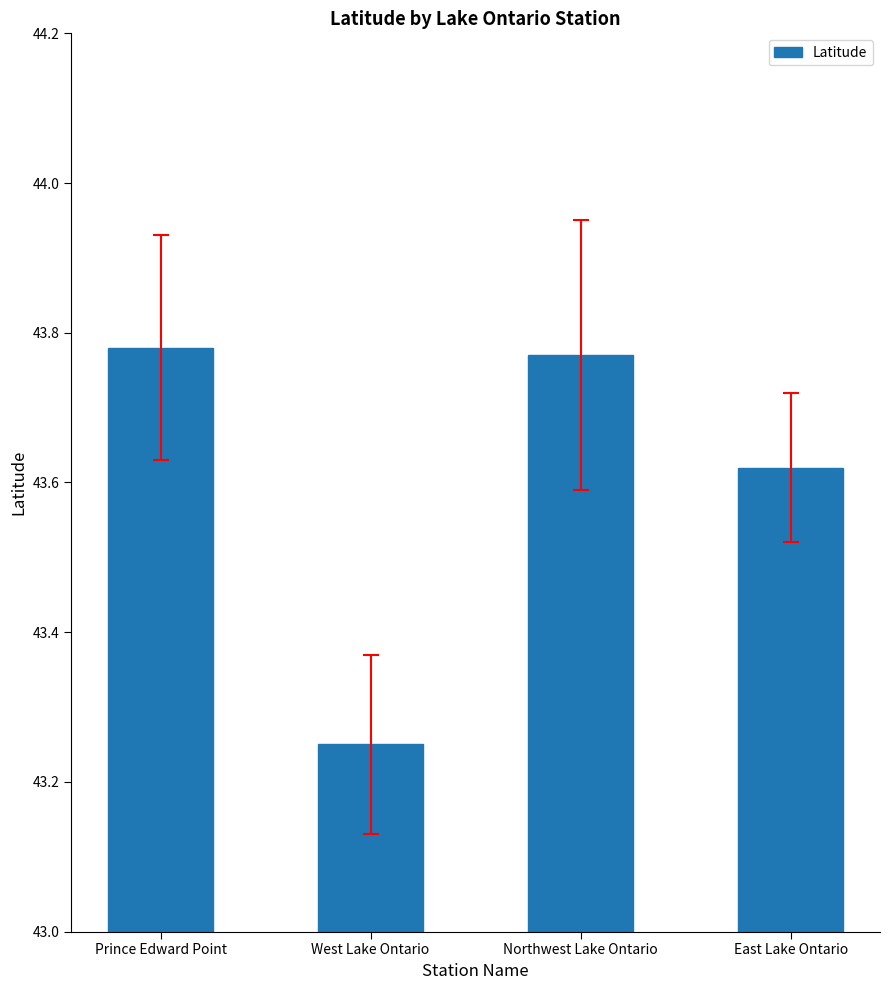

At which label is the value closest to 43?

West Lake Ontario